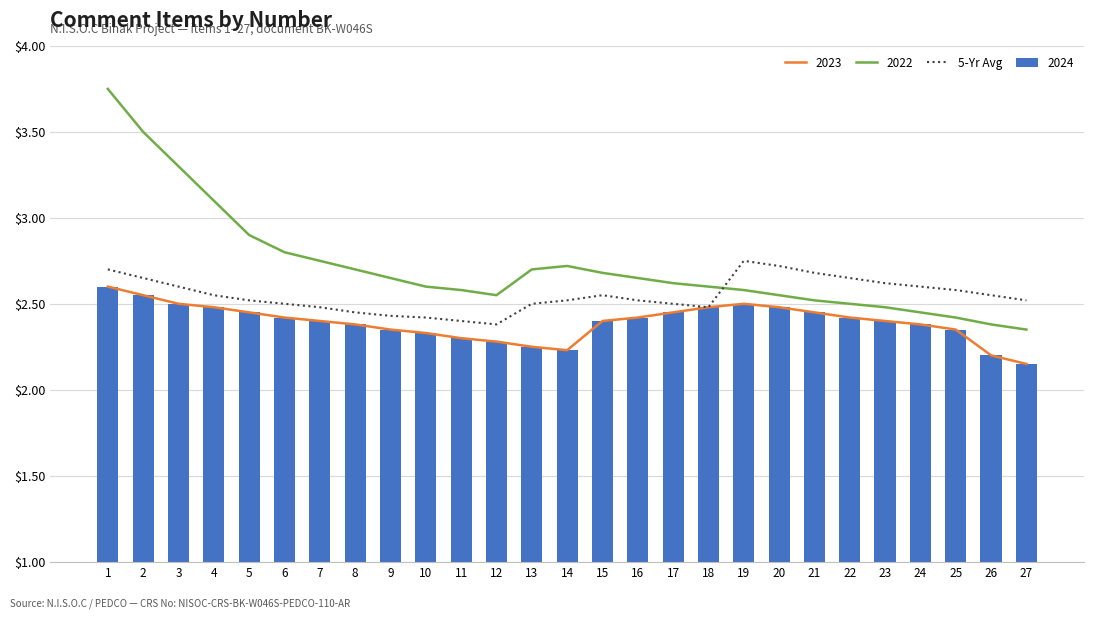

What is the difference between the values at 17 and 12?

0.1